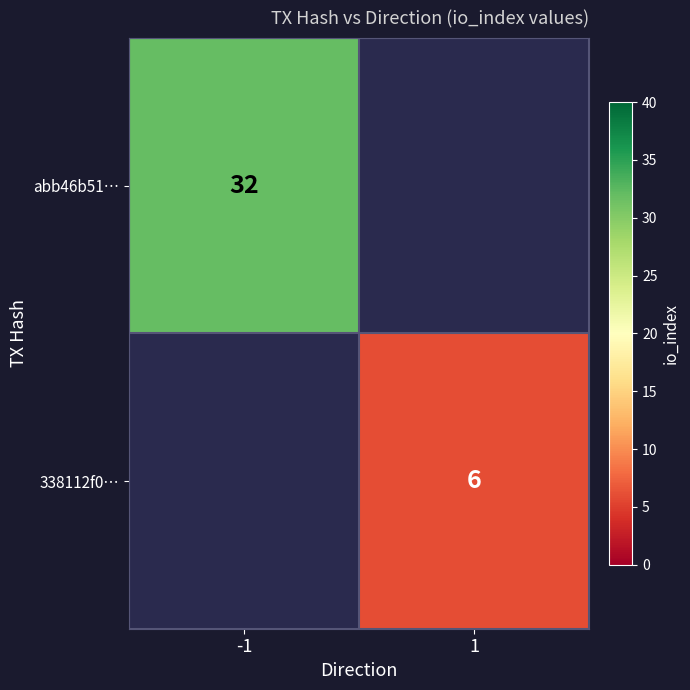

True or false: 338112f0… has a value of 9 at 1.

False